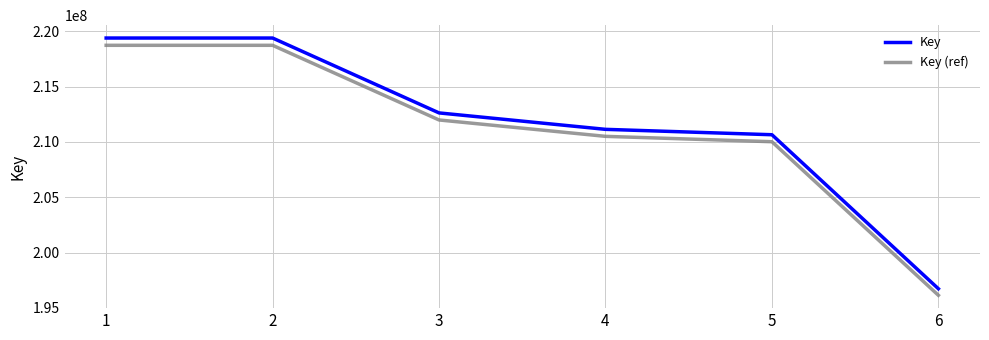

What are all the series names shown in the legend?

Key, Key (ref)